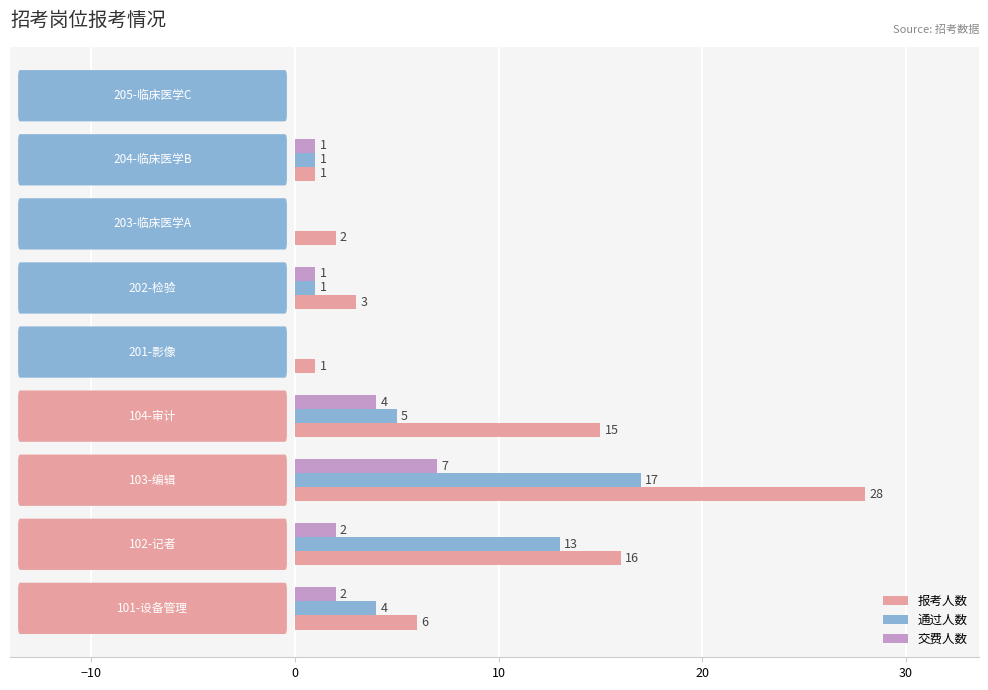

Which series has the largest range (max minus min)?

报考人数